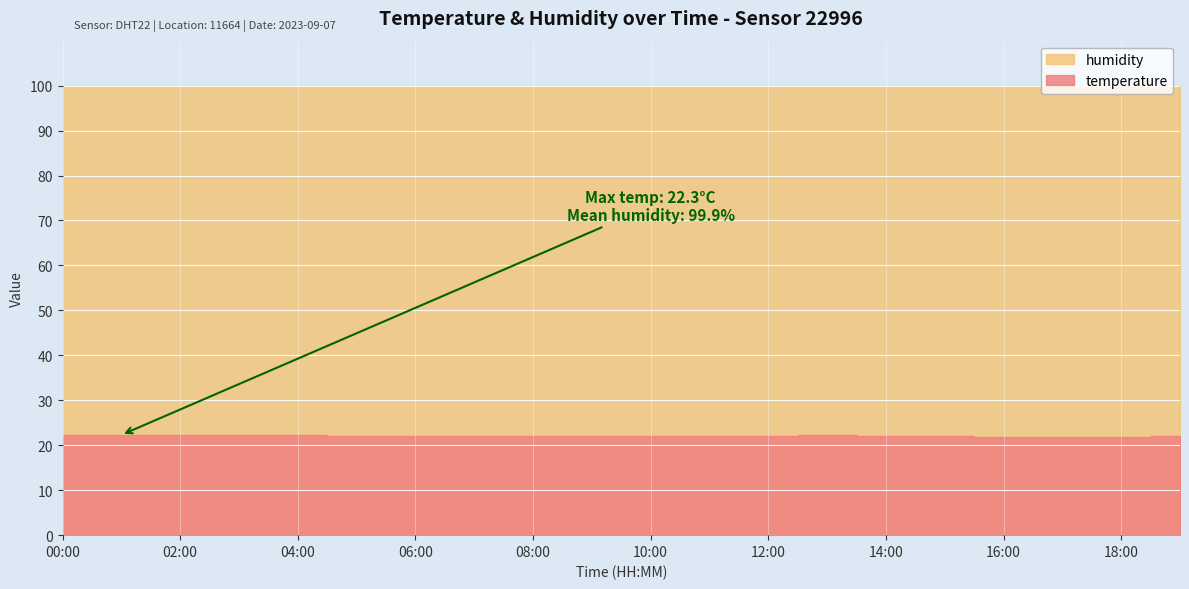

What is the value of the temperature point at the 7th from the left?

22.0